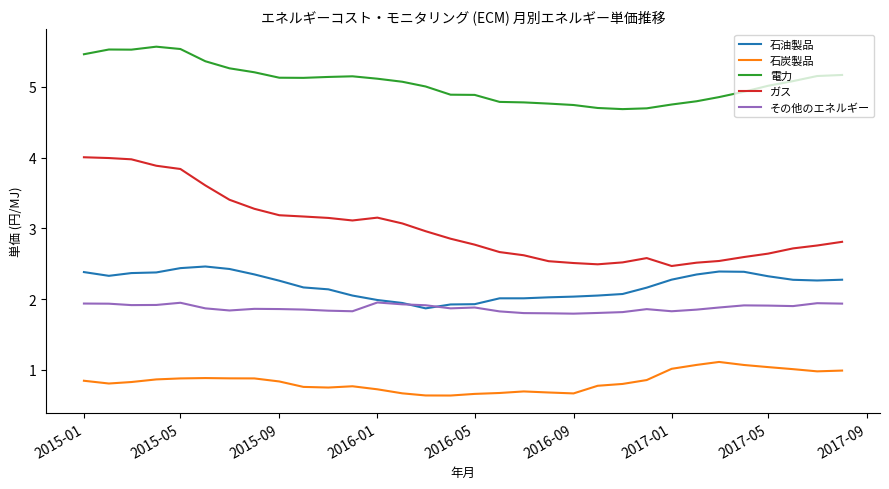

Count the number of data series in this chart.

5